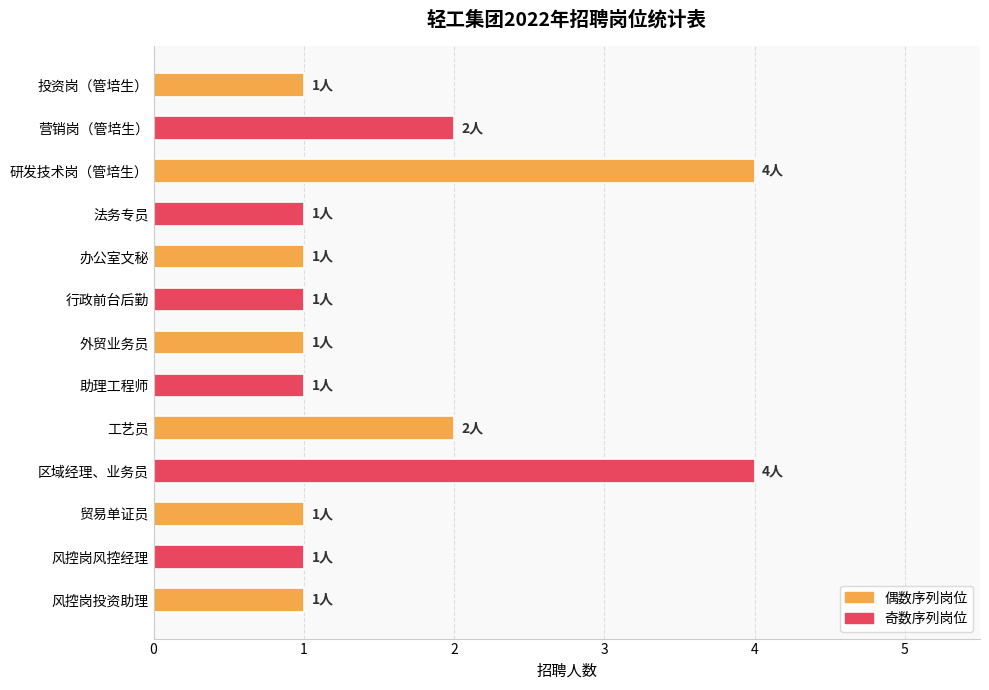

Reading top to bottom, transcribe all the data shown in this chart.

投资岗（管培生）=1	营销岗（管培生）=2	研发技术岗（管培生）=4	法务专员=1	办公室文秘=1	行政前台后勤=1	外贸业务员=1	助理工程师=1	工艺员=2	区域经理、业务员=4	贸易单证员=1	风控岗风控经理=1	风控岗投资助理=1